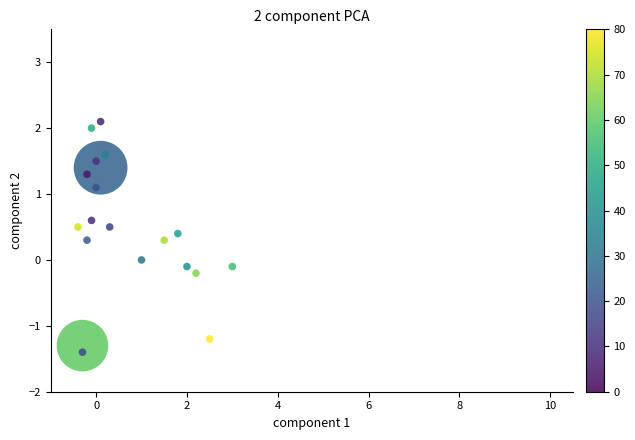

What is the range of X values (max minus min)?

3.4